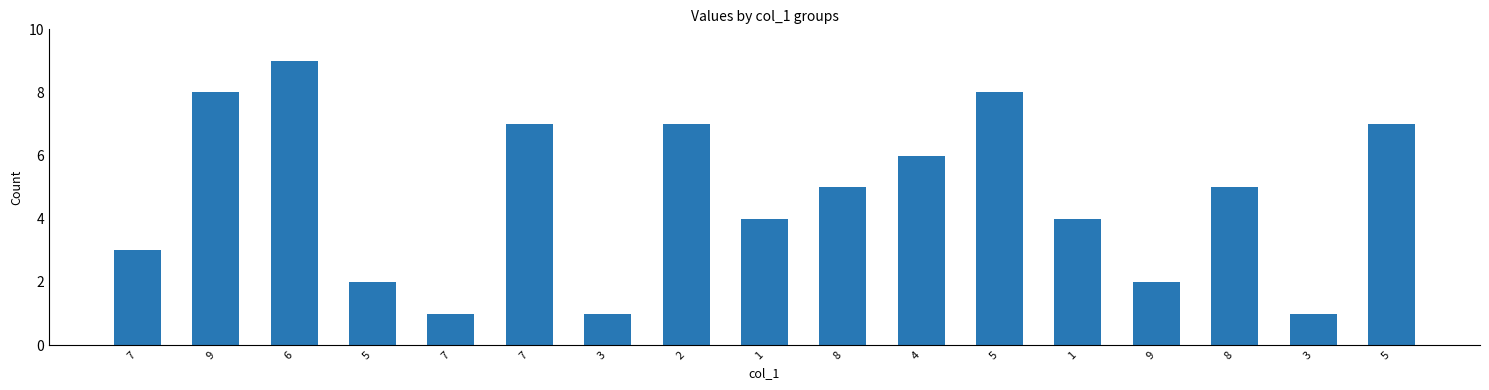

What is the label of the 9th bar from the left?

1